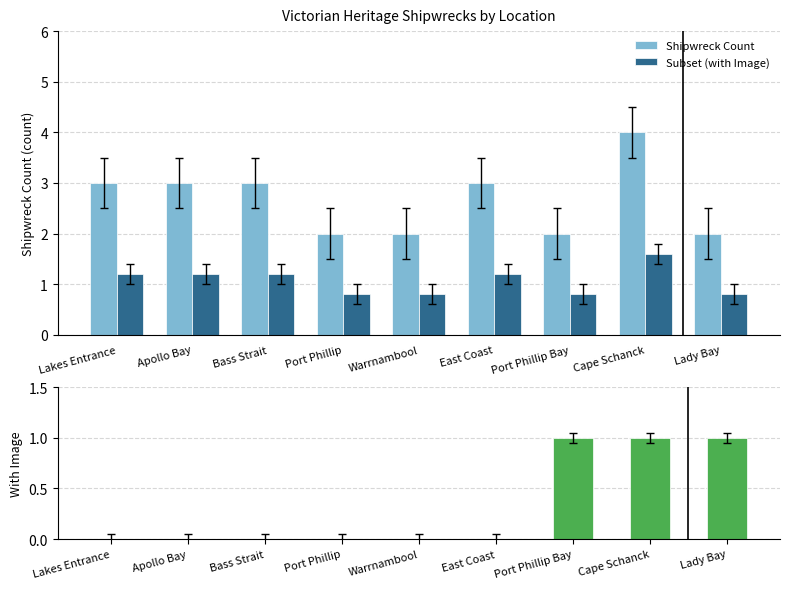

What are all the series names shown in the legend?

Shipwreck Count, Subset (with Image), With Image